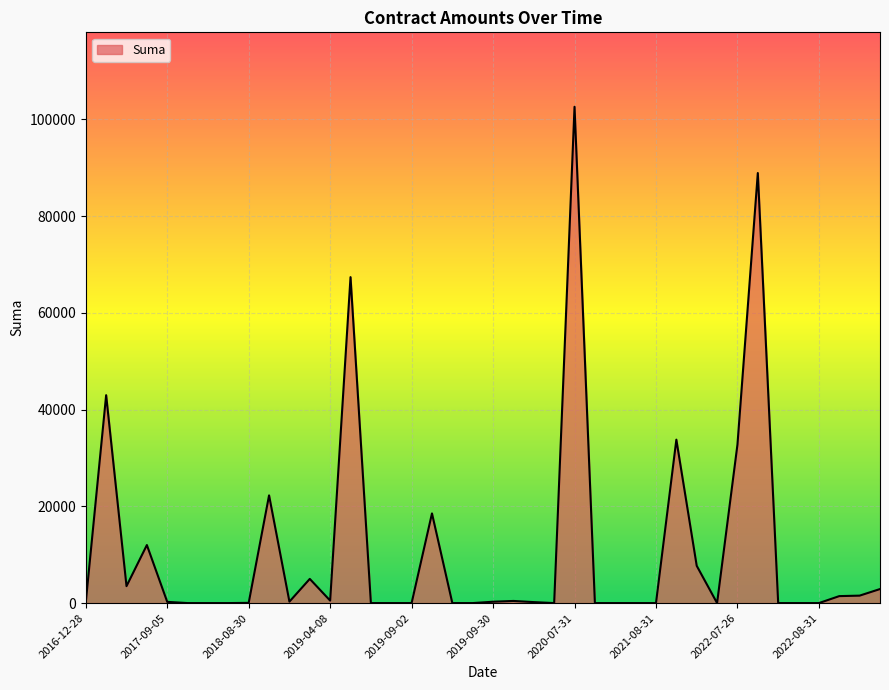

What is the maximum value shown in the chart?

102619.0